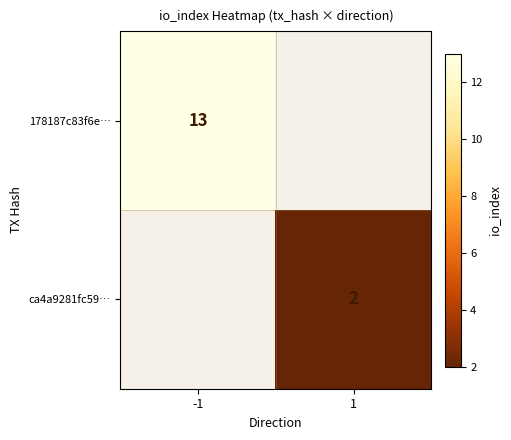

The value of ca4a9281fc59… at 1 is 1. True or false?

False